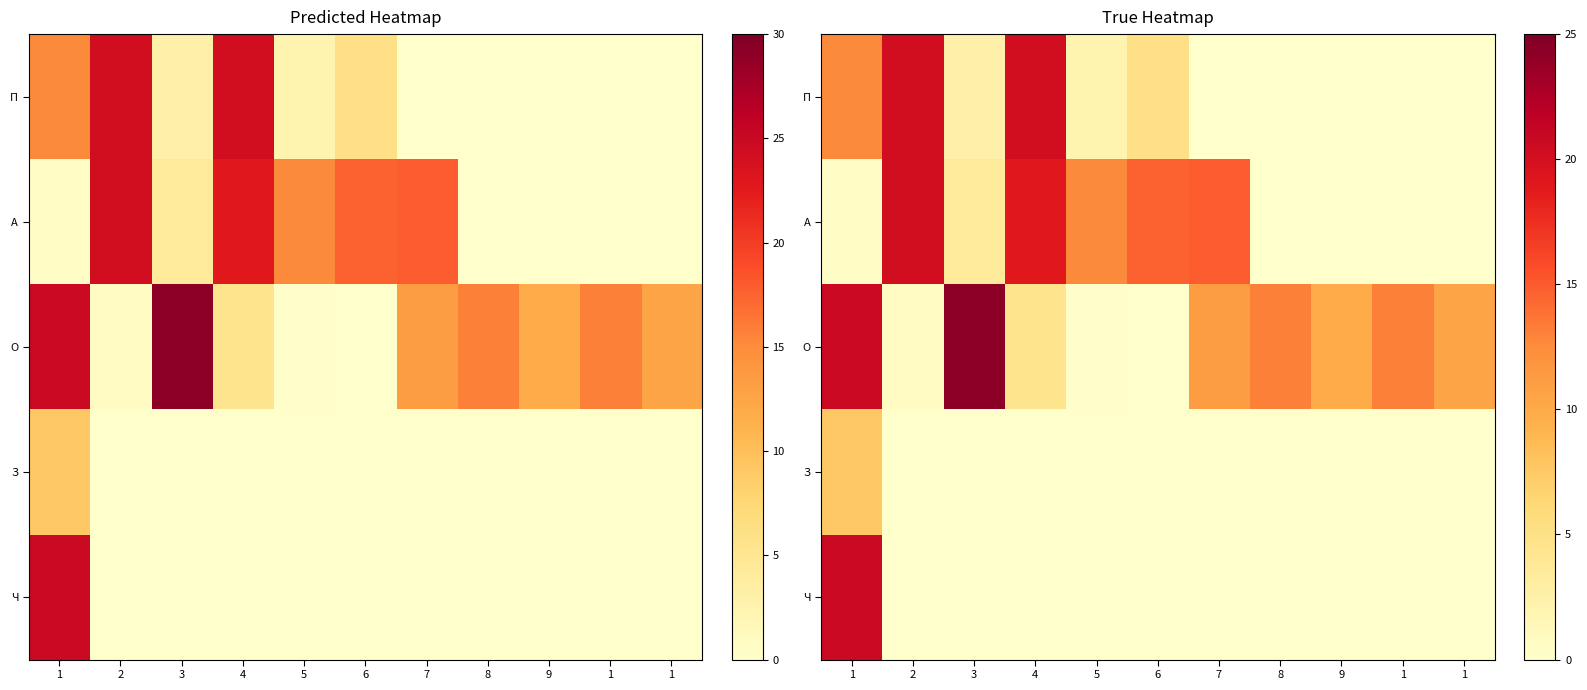

Read the А value at 2.

20.2